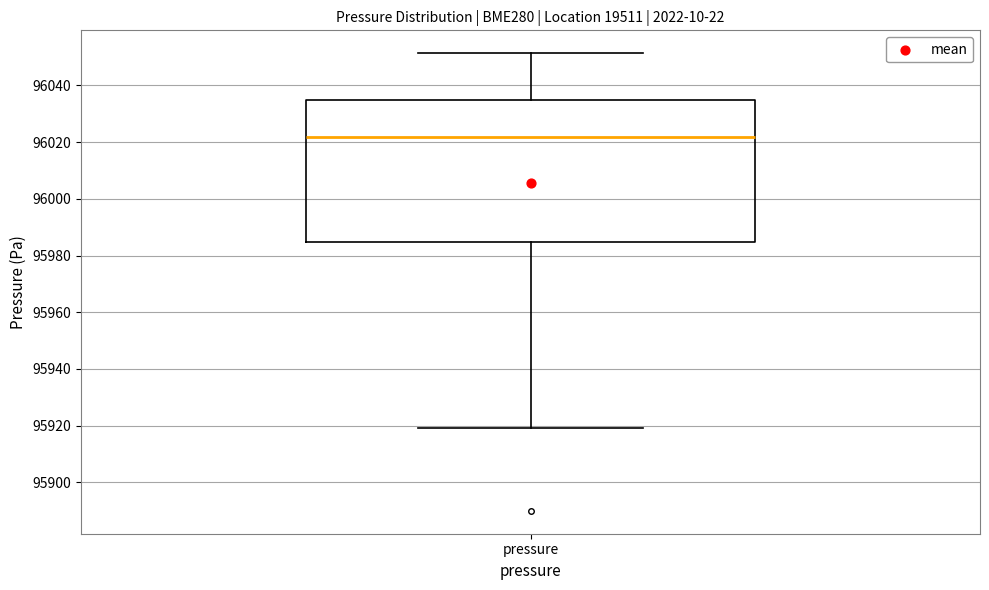

Read this box plot against the y-axis: the position of the median line, the range covered by the box, and the ends of both whiskers. The values are not printed on the chart, so give them approximately, as read against the axis.

median 96022, box 95984 to 96034, whiskers 95920 to 96052